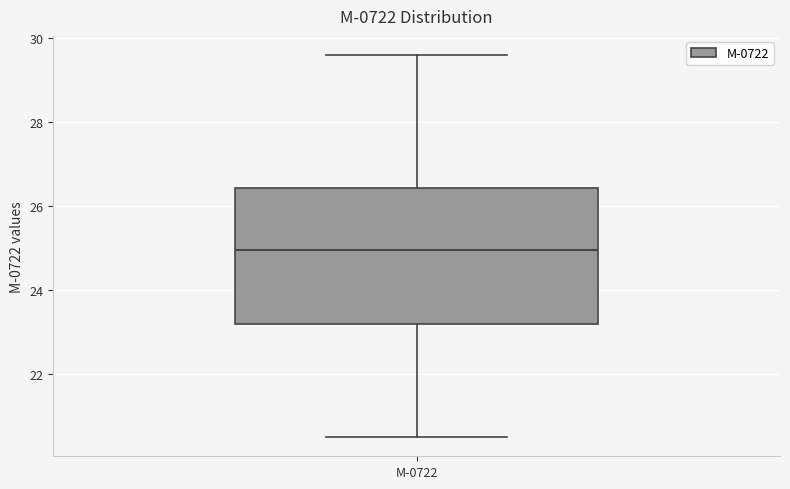

Transcribe this box plot: give where the median line is, the range the box spans, and where the two whiskers end, as read against the y-axis. The values are not printed on the chart, so give them approximately, as read against the axis.

median 25.0, box 23.2 to 26.4, whiskers 20.6 to 29.6